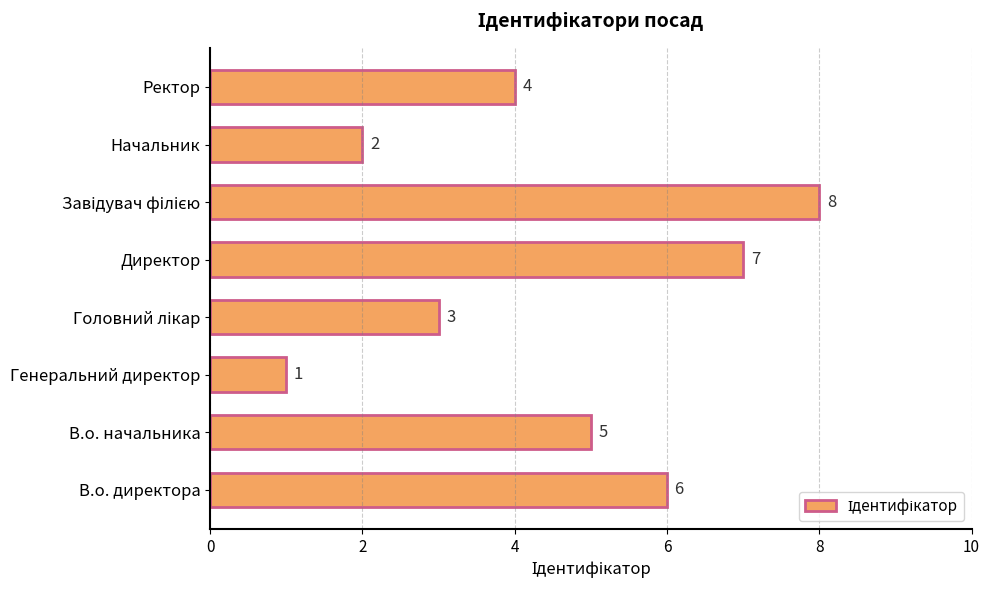

What is the difference between the maximum and minimum values?

7